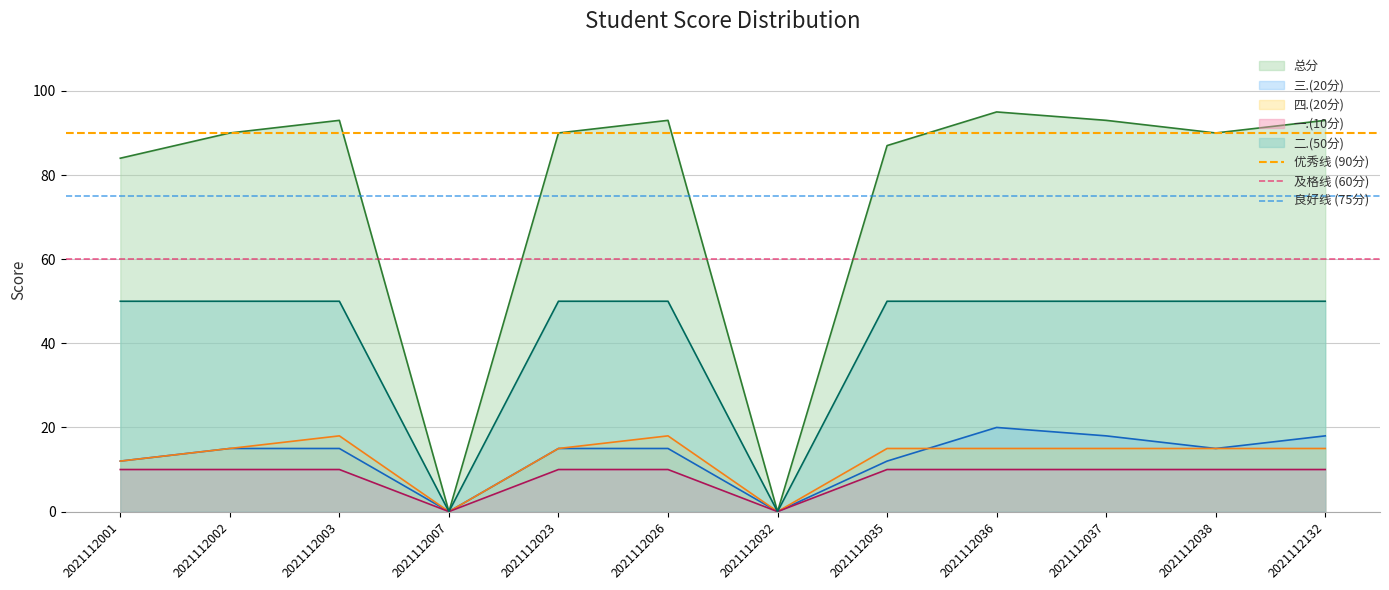

Which series has the largest total across all categories?

优秀线 (90分)